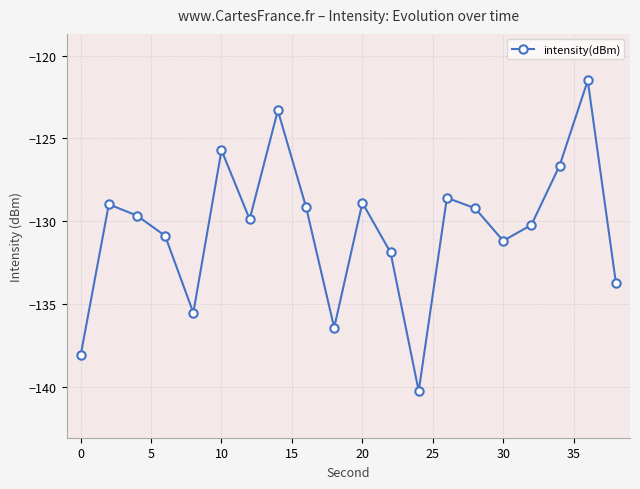

How many interior local valleys (lower than both neighbors) does the data have?

5